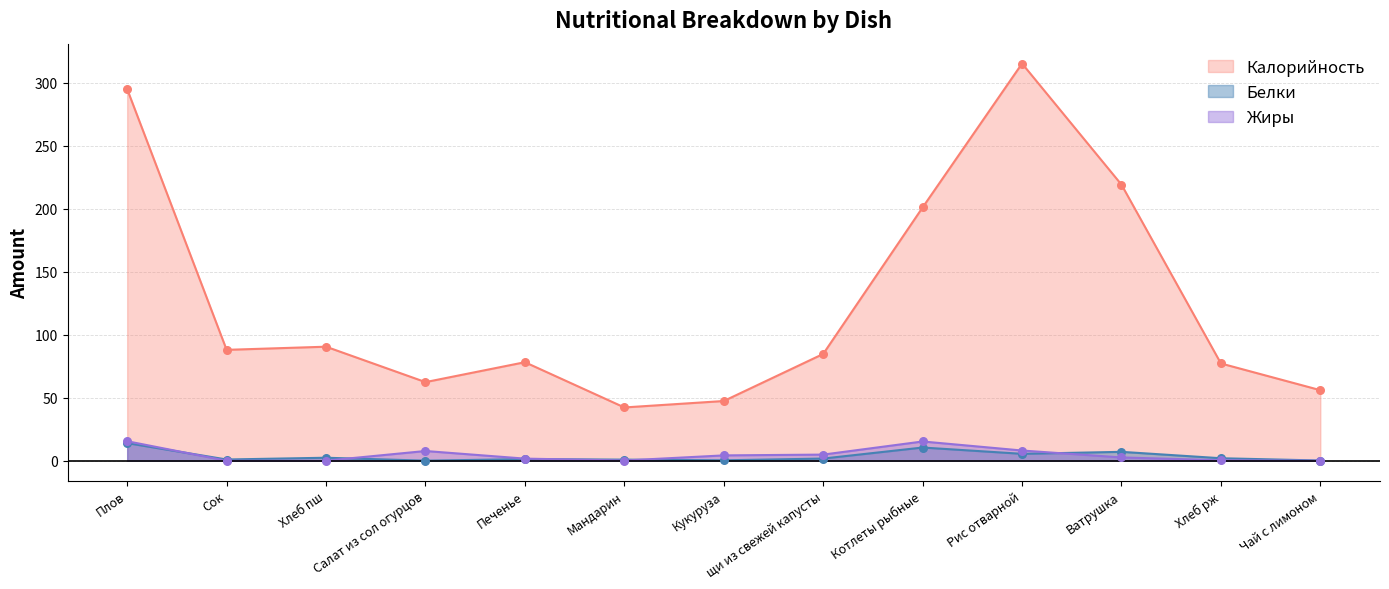

Which series has the widest spread of Y values?

Калорийность